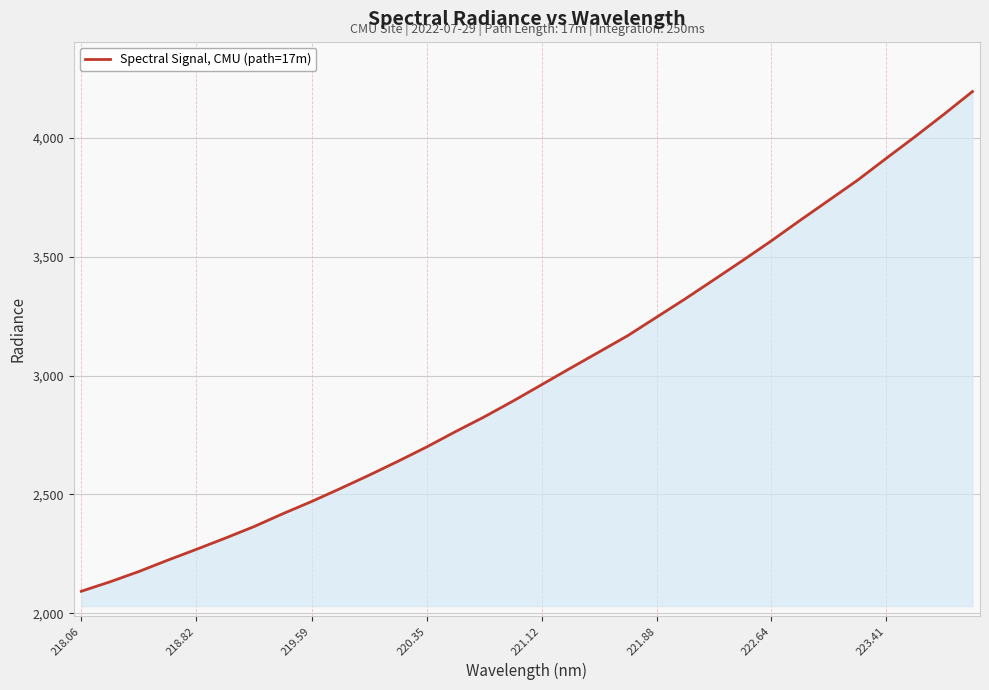

What is the smallest value displayed?

2092.9